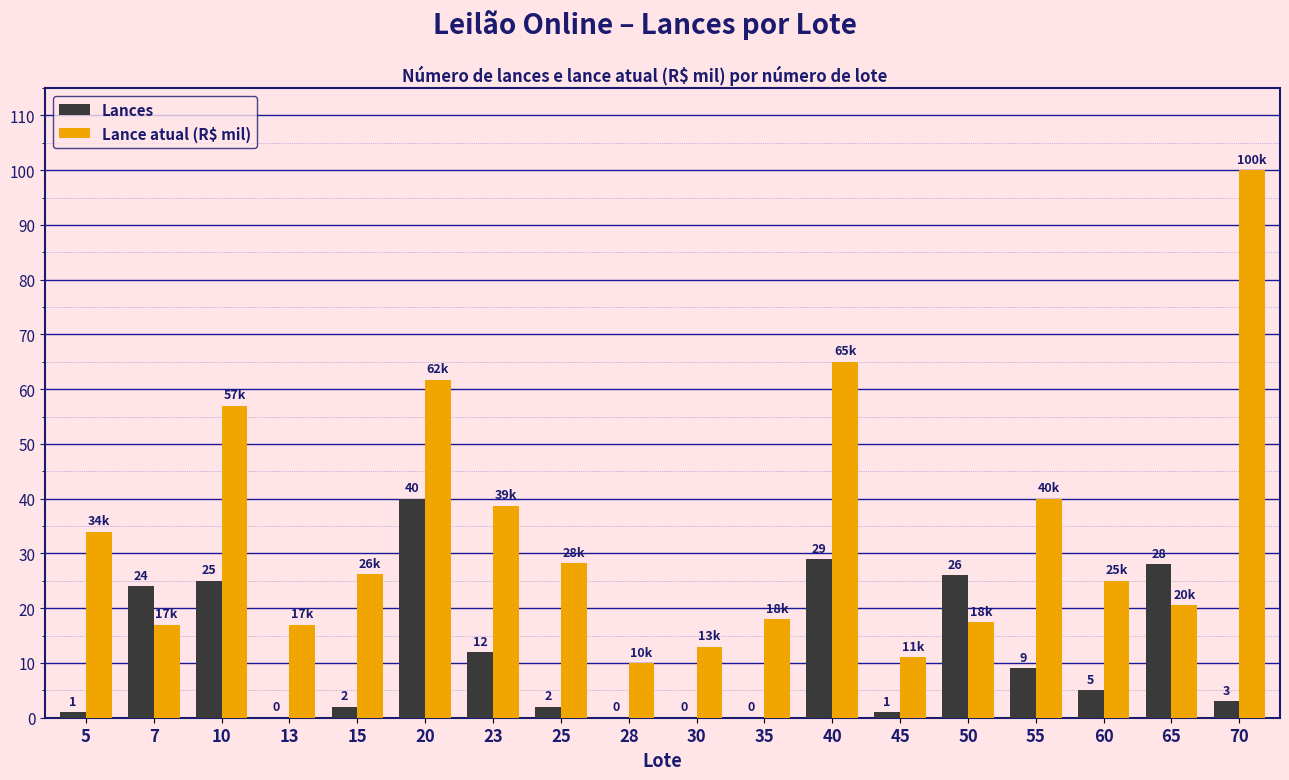

At which category is the sum across all series the highest?

70